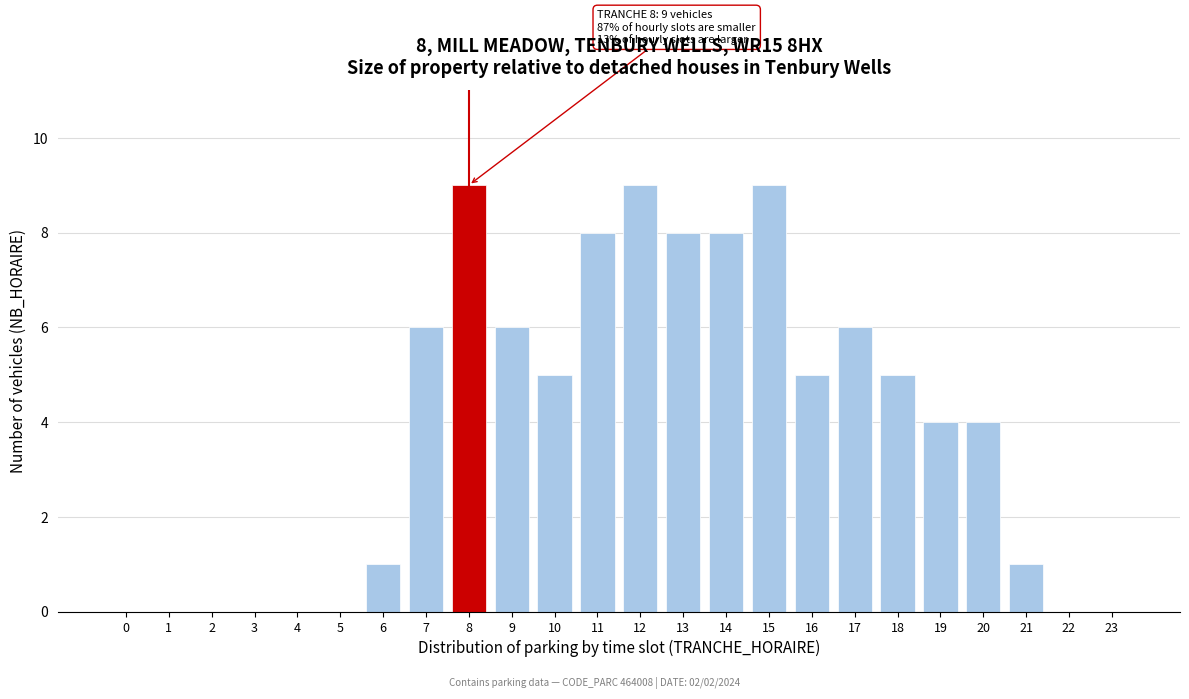

Reading left to right, extract all data points from this chart.

0=0	1=0	2=0	3=0	4=0	5=0	6=1	7=6	8=9	9=6	10=5	11=8	12=9	13=8	14=8	15=9	16=5	17=6	18=5	19=4	20=4	21=1	22=0	23=0